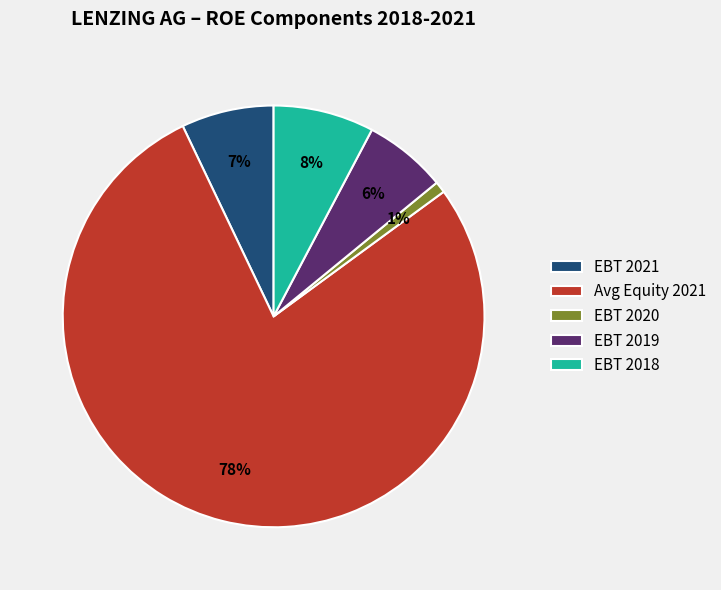

The EBT 2021 slice represents 7% of the pie. True or false?

True